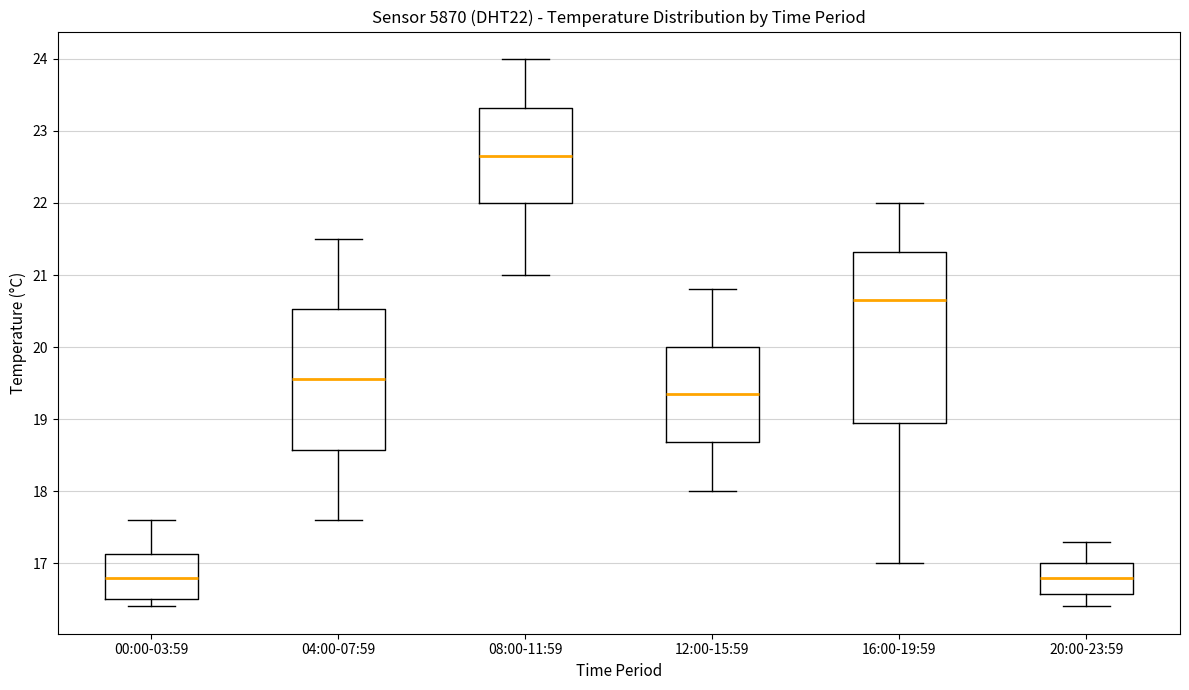

Reading left to right, read every box against the y-axis: the position of its median line, the range the box covers, and the ends of its whiskers. The values are not printed on the chart, so give them approximately, as read against the axis.

00:00-03:59: median 16.8, box 16.5 to 17.1, whiskers 16.4 to 17.6
04:00-07:59: median 19.6, box 18.6 to 20.5, whiskers 17.6 to 21.5
08:00-11:59: median 22.7, box 22.0 to 23.3, whiskers 21.0 to 24.0
12:00-15:59: median 19.4, box 18.7 to 20.0, whiskers 18.0 to 20.8
16:00-19:59: median 20.7, box 19.0 to 21.3, whiskers 17.0 to 22.0
20:00-23:59: median 16.8, box 16.6 to 17.0, whiskers 16.4 to 17.3